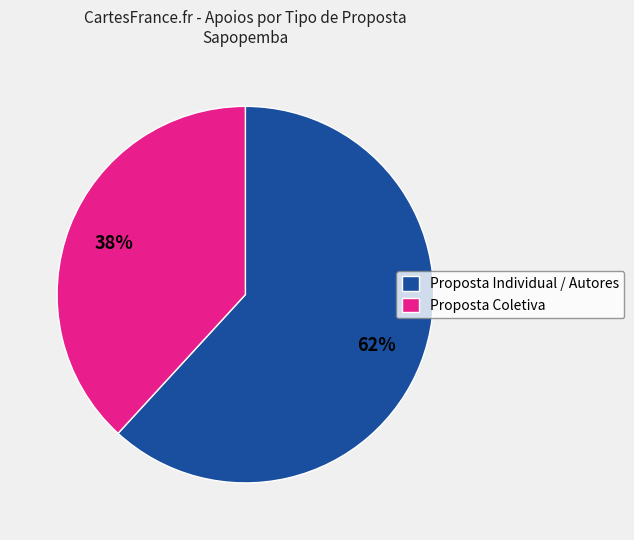

To the nearest percent, what is the difference between the largest and smallest slice percentages?

24%